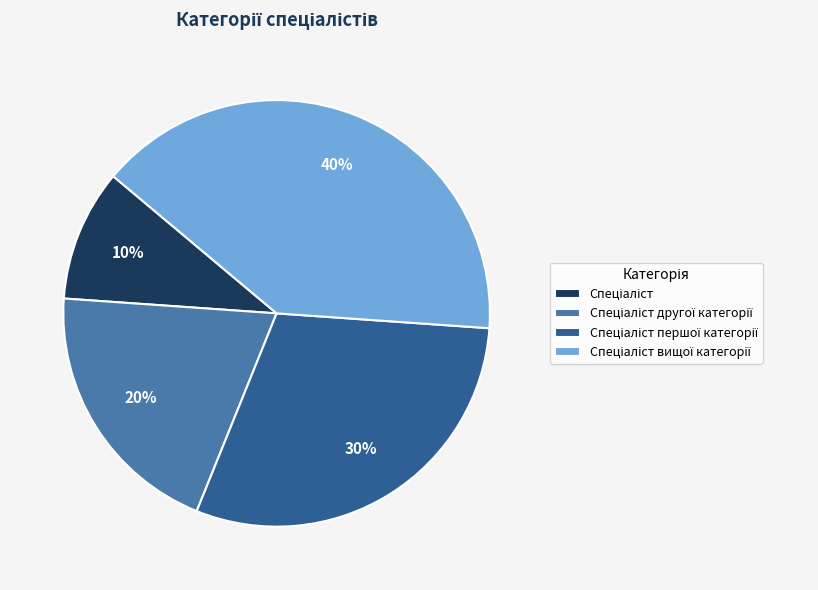

How many segments does this pie chart have?

4